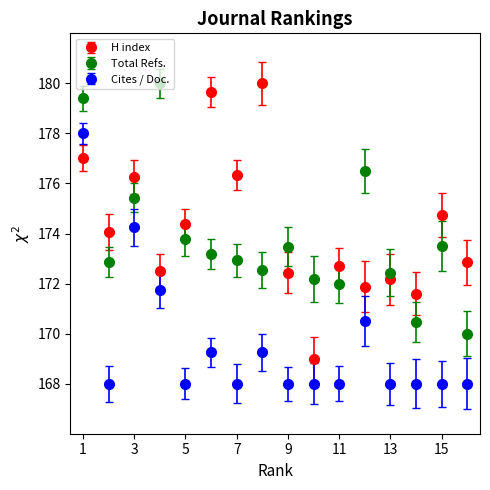

True or false: Cites / Doc. has more than 1 interior local peaks.

True